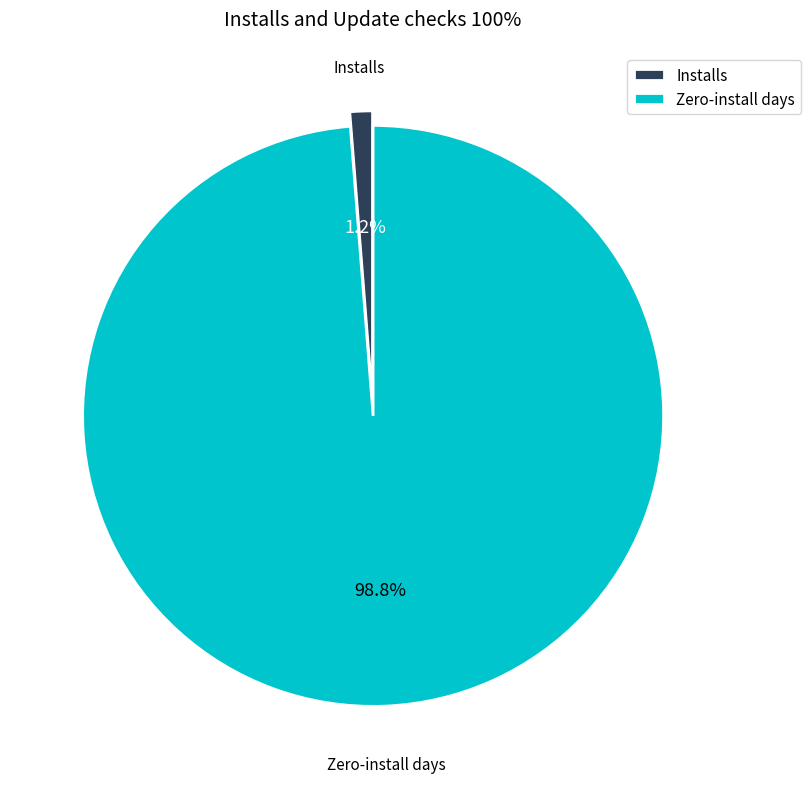

Do Zero-install days and Installs together represent more than half of the pie?

Yes